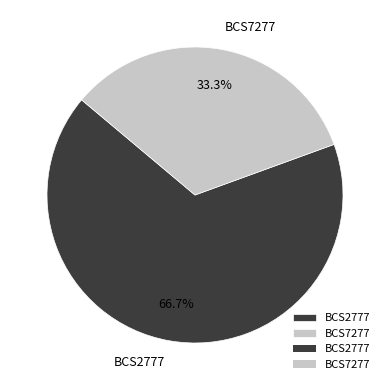

What percentage is NOT represented by BCS2777?

33.3%